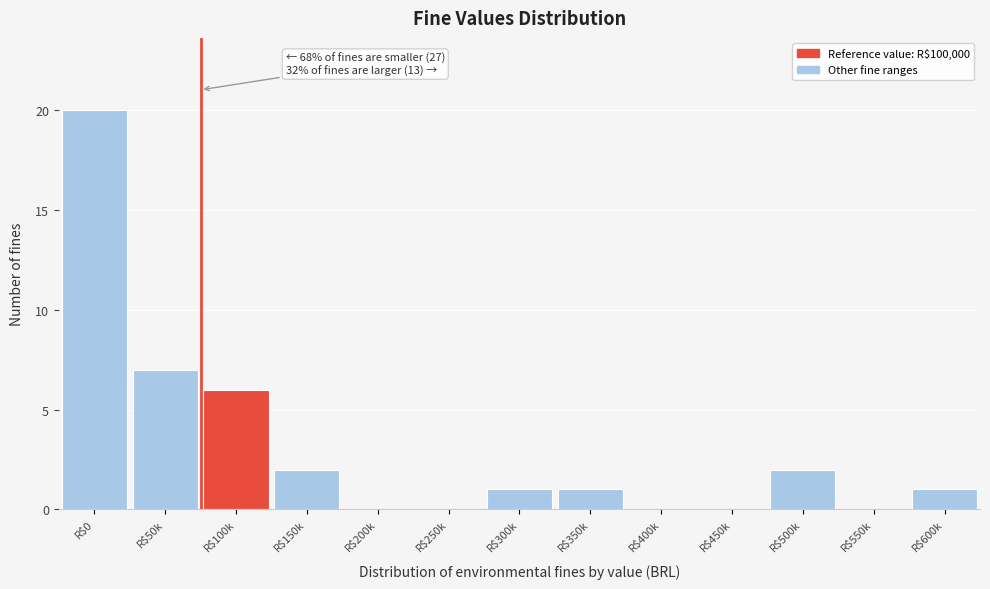

At which label is the value closest to 10?

R$50k